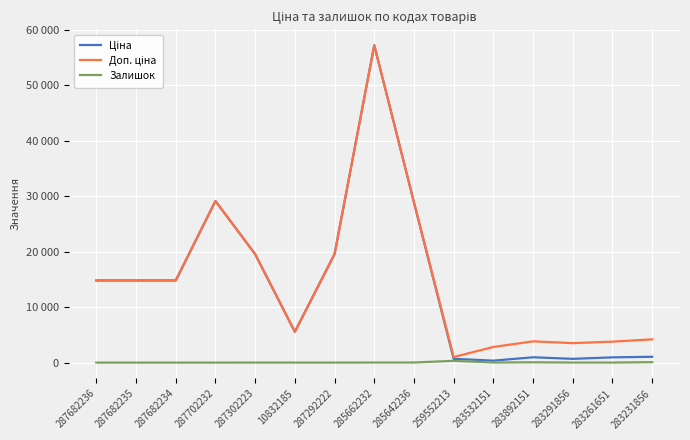

At which label does Залишок reach its minimum?

287682236